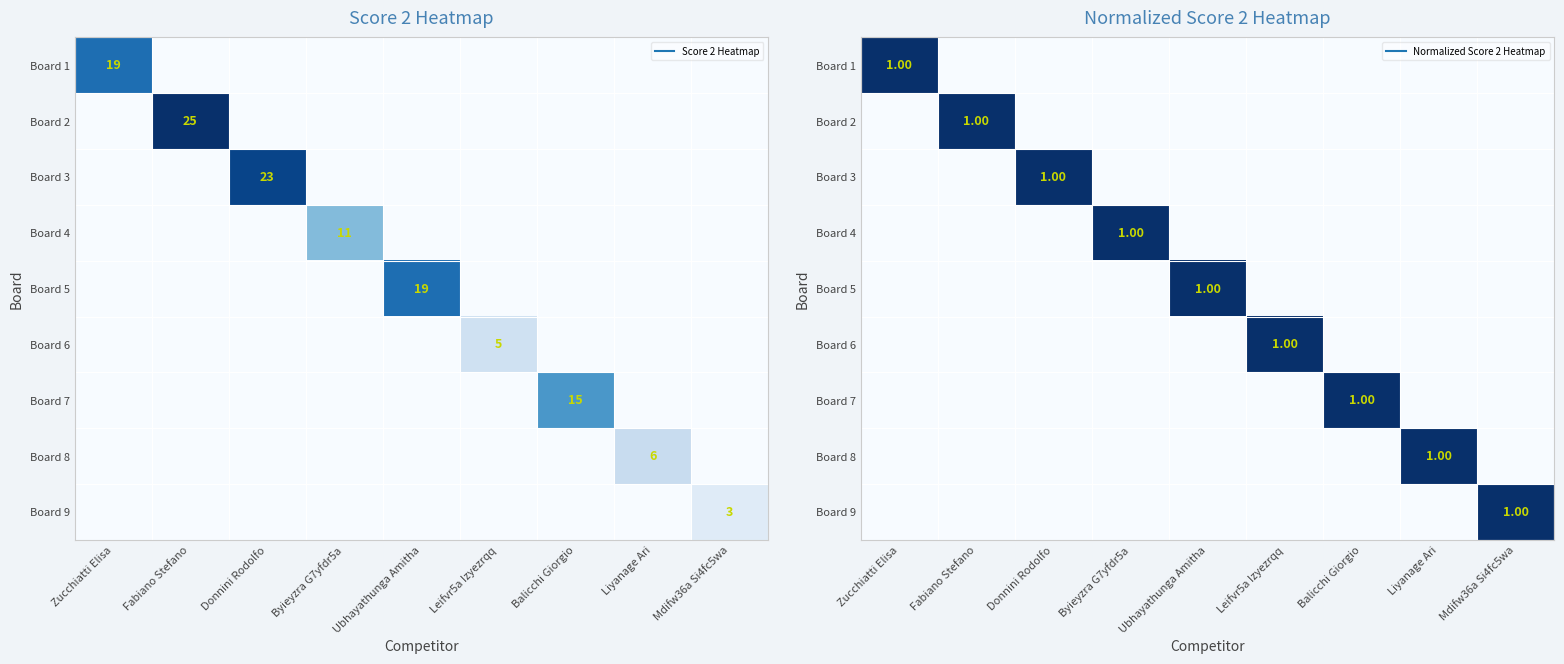

What is the total value across all series at Liyanage Ari?

1